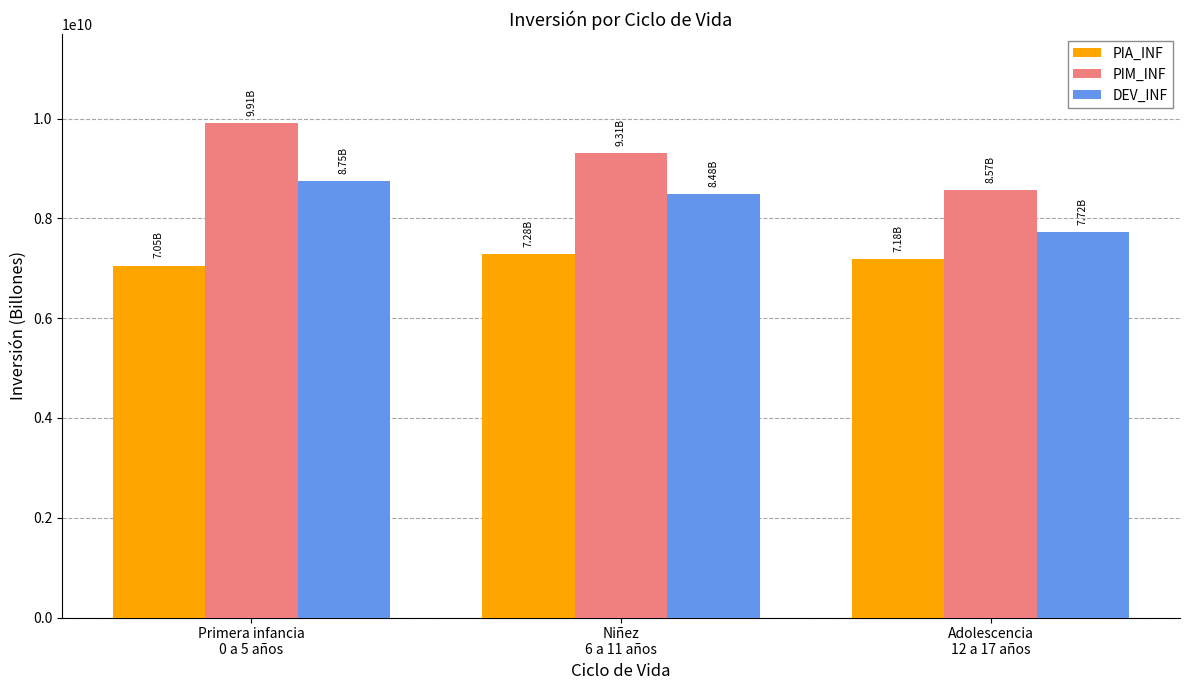

At how many categories does at least one series exceed 8029473331?

3